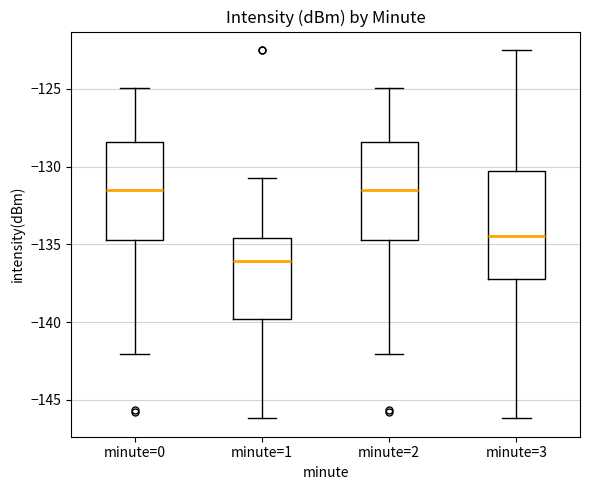

Reading left to right, transcribe this box plot: for each box, give where its median line is, the range the box spans, and where its two whiskers end, as read against the y-axis. The values are not printed on the chart, so give them approximately, as read against the axis.

minute=0: median -131.5, box -134.5 to -128.5, whiskers -142.0 to -125.0
minute=1: median -136.0, box -140.0 to -134.5, whiskers -146.0 to -131.0
minute=2: median -131.5, box -134.5 to -128.5, whiskers -142.0 to -125.0
minute=3: median -134.5, box -137.0 to -130.5, whiskers -146.0 to -122.5